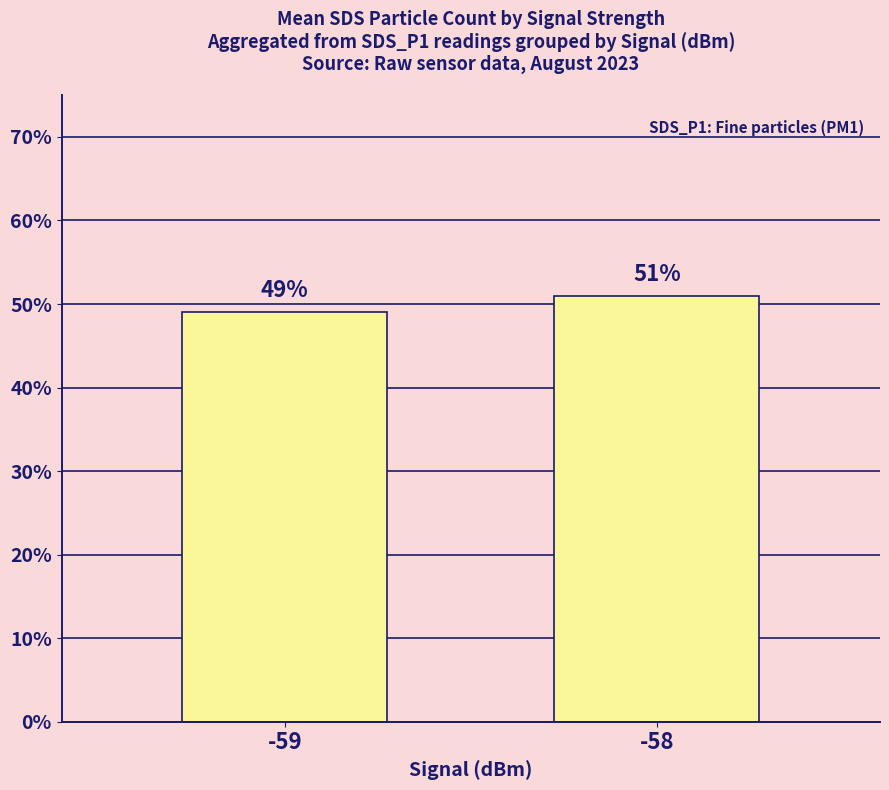

What is the ratio of the value at -59 to the value at -58?

1.0